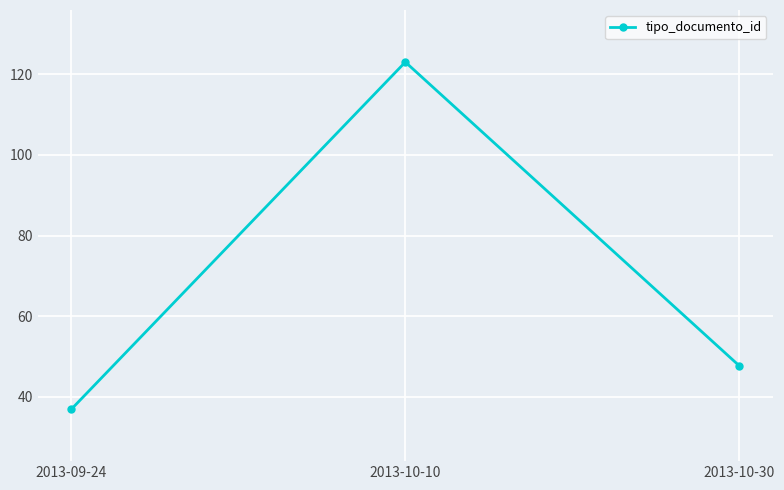

Which has a higher value, 2013-10-10 or 2013-09-24?

2013-10-10